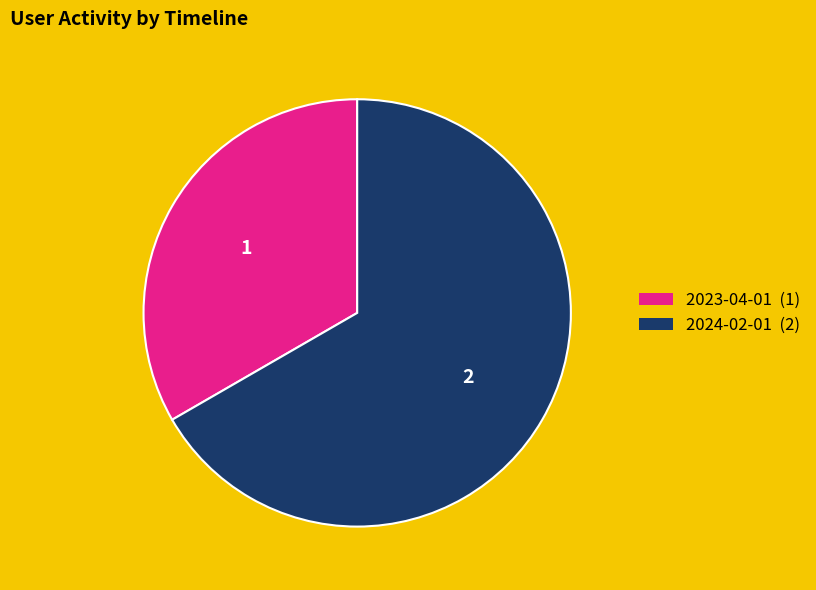

Does 2023-04-01 (1) account for over 50% of the chart?

No